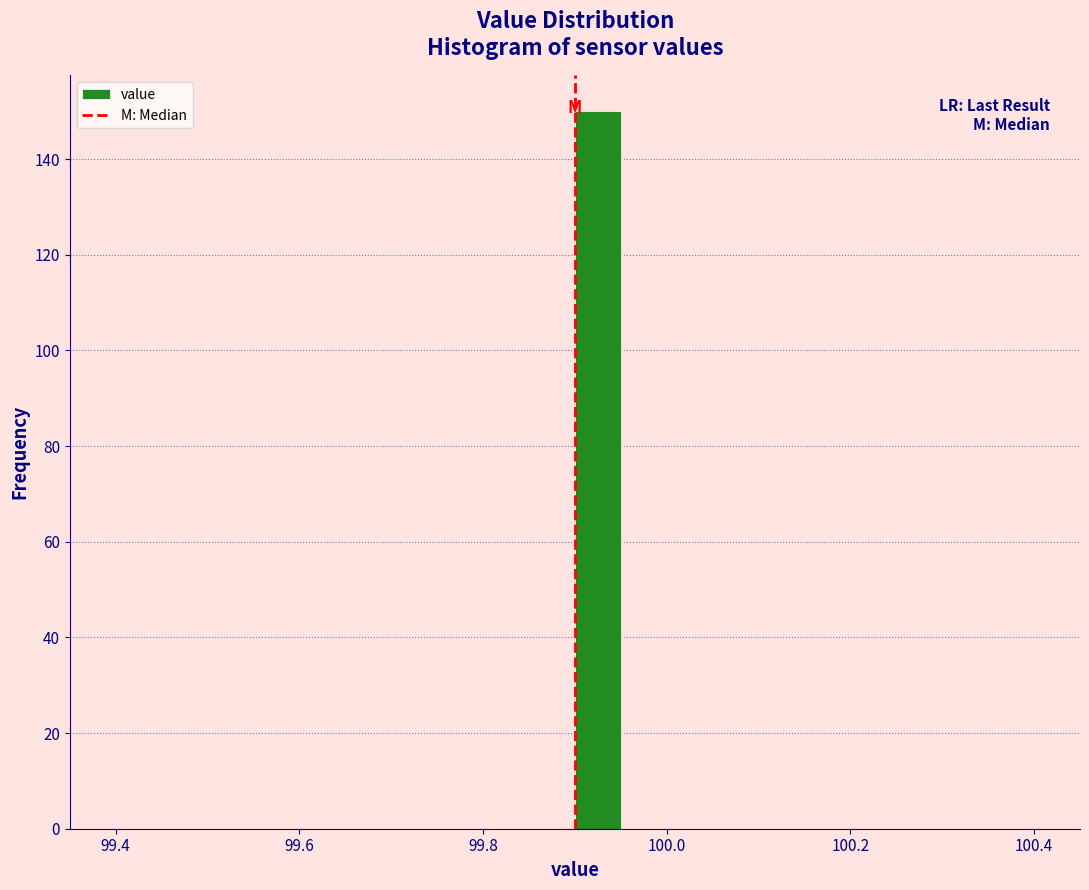

Read against the x-axis, roughly where is the centre of the tallest bar?

99.92